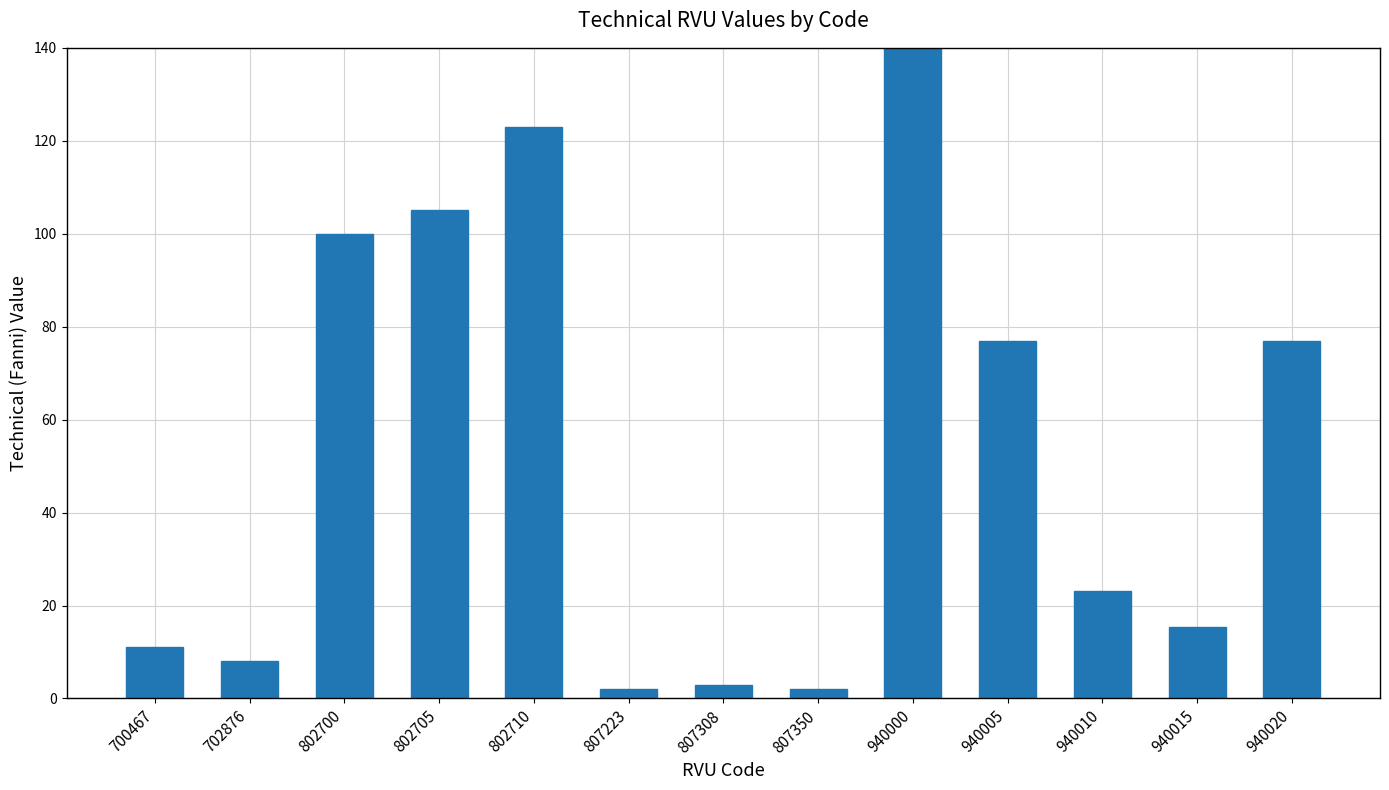

What is the value of the 2nd bar from the left?

8.1